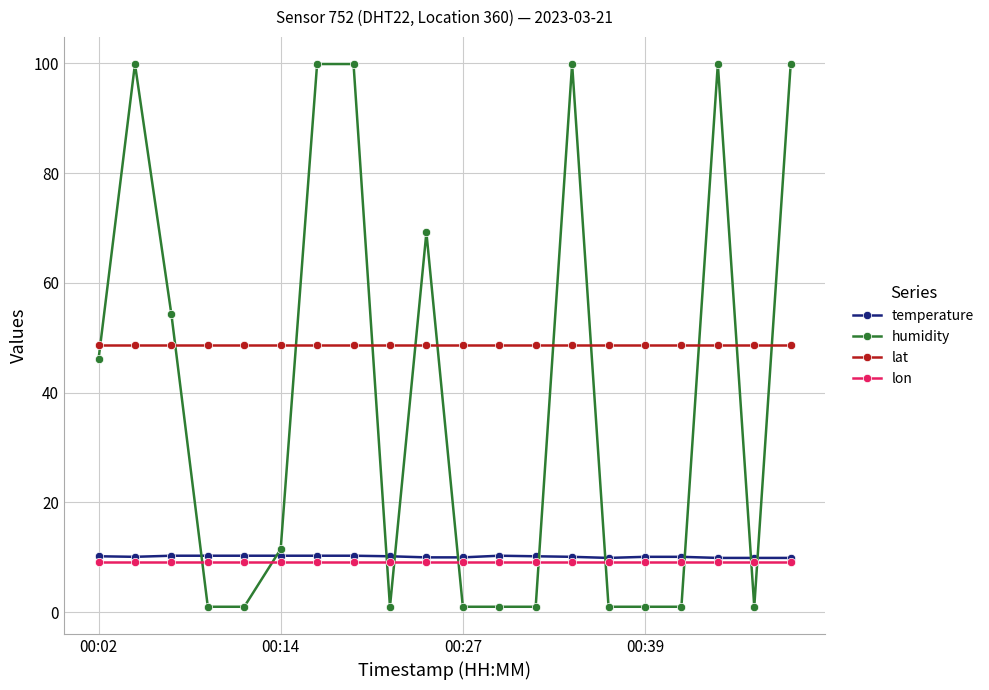

How many categories are shown in the chart?

20